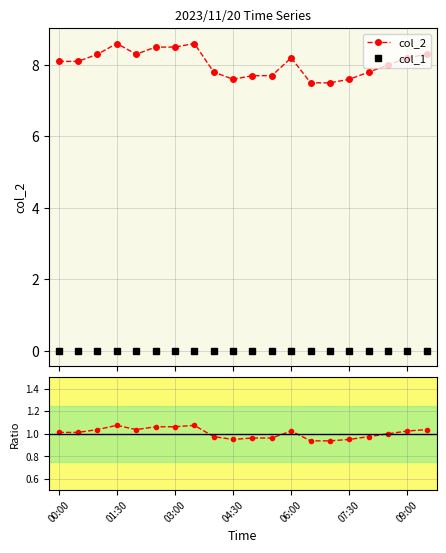

How many lines are shown in the chart?

3